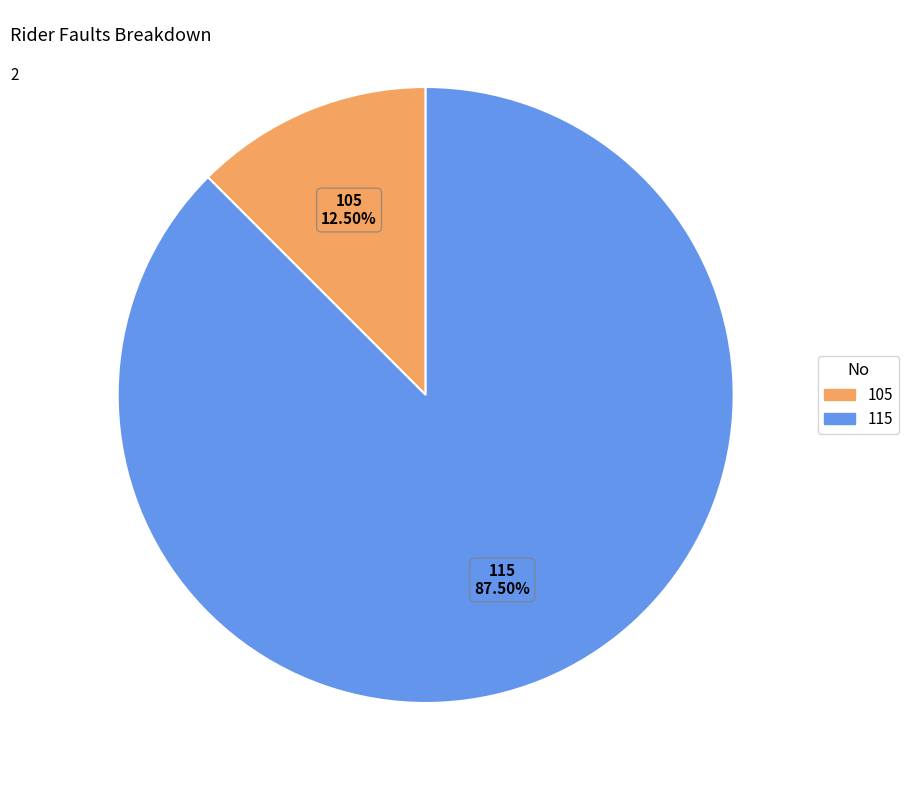

Which slice is the smallest?

105